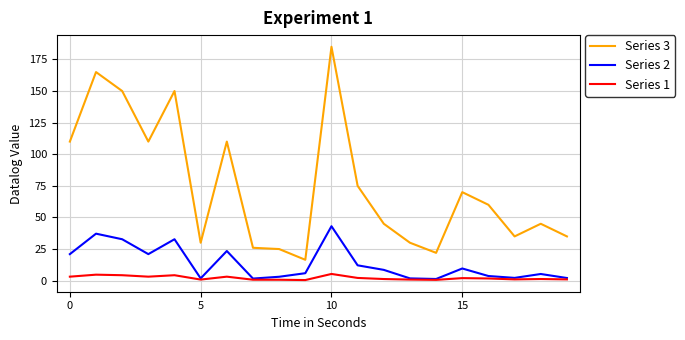

What is the maximum value shown in the chart?

185.0